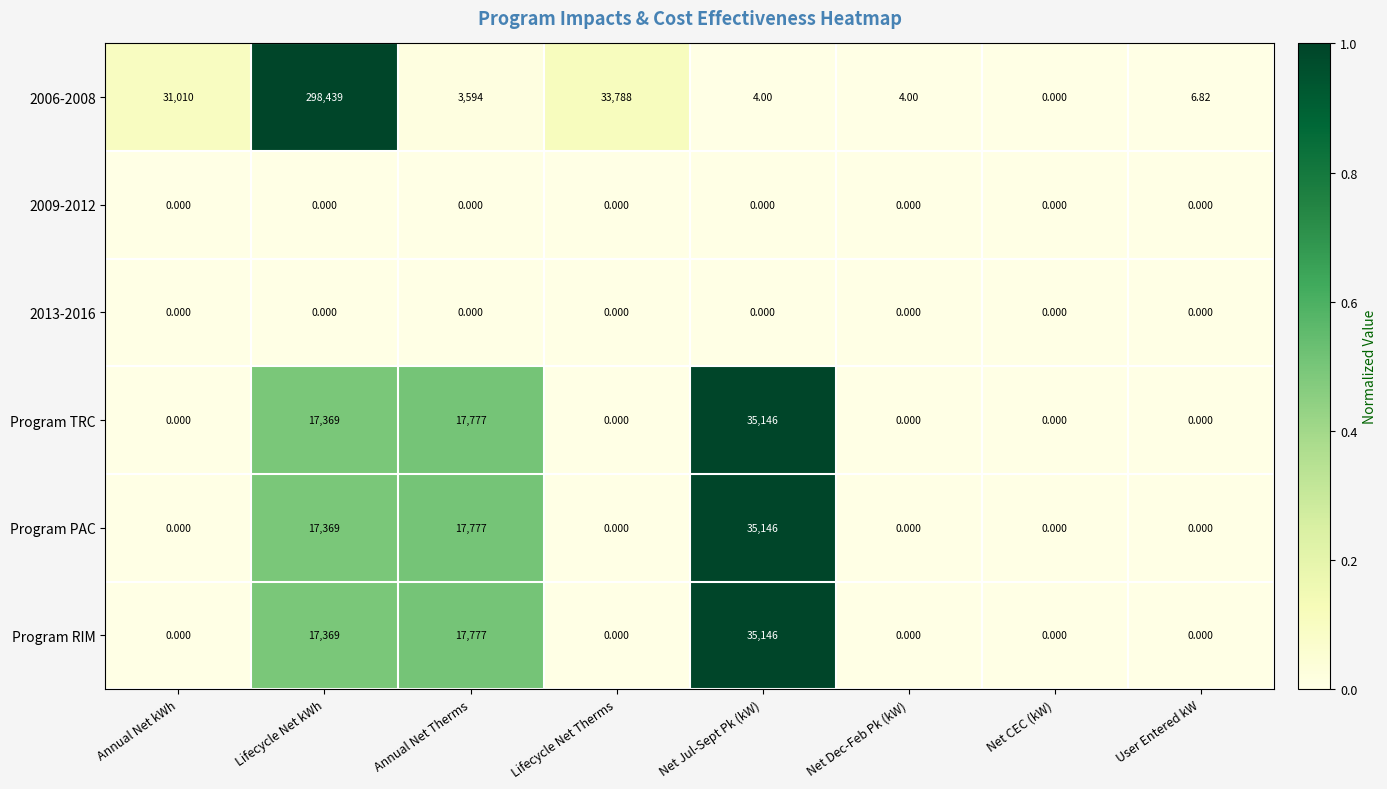

How many data points does each series have?

8